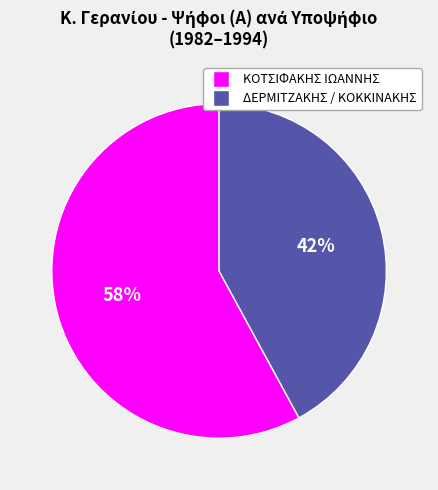

To the nearest percent, what is the average slice percentage?

50%